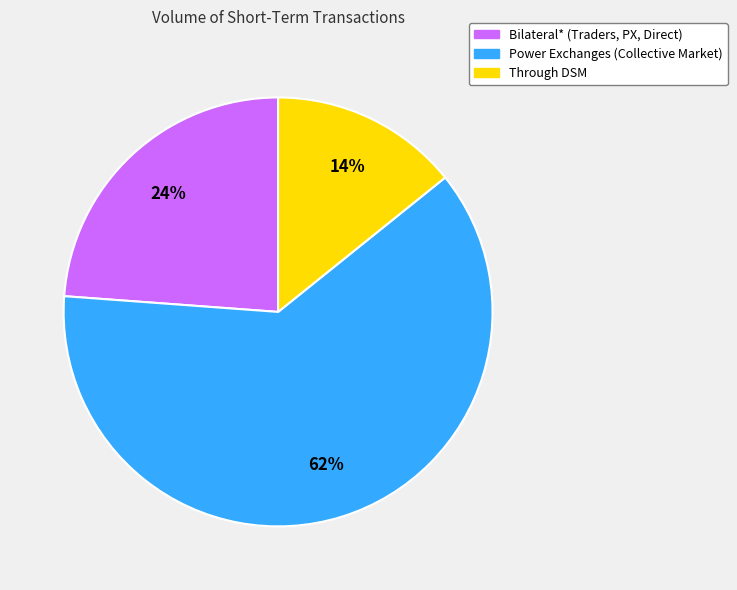

Combined, do Through DSM and Bilateral* (Traders, PX, Direct) account for over 50%?

No